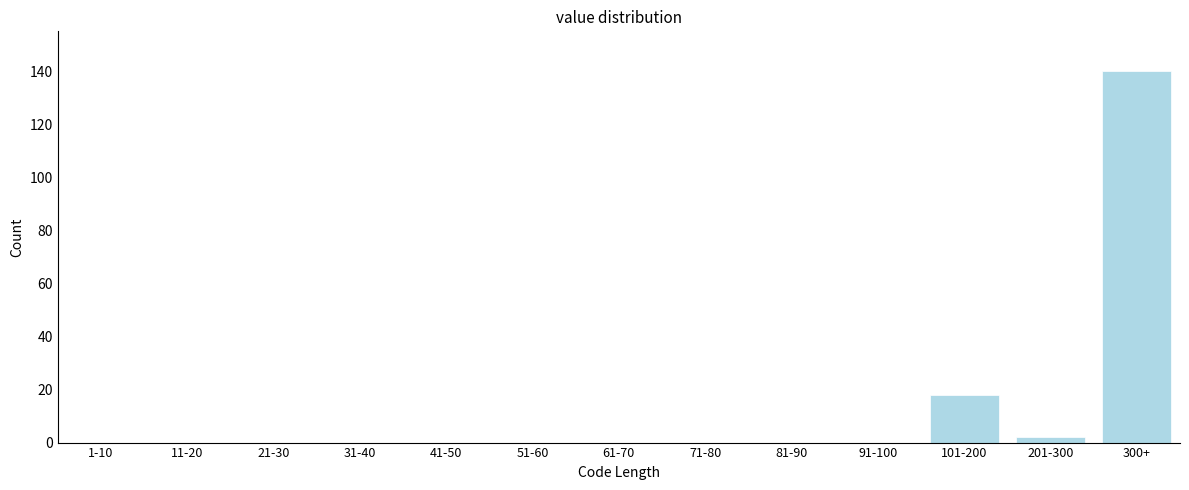

Reading left to right, extract all data points from this chart.

1-10=0	11-20=0	21-30=0	31-40=0	41-50=0	51-60=0	61-70=0	71-80=0	81-90=0	91-100=0	101-200=18	201-300=2	300+=140